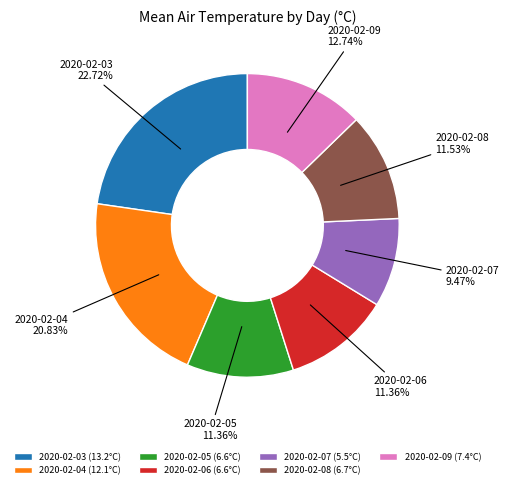

How many slices are in this pie chart?

7